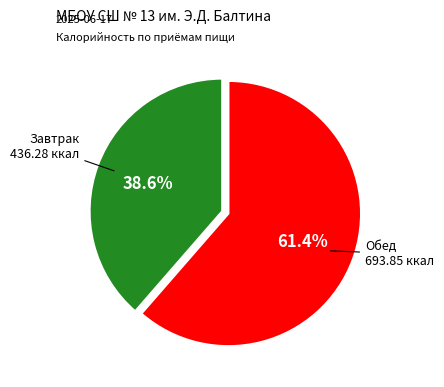

Between Завтрак and Обед, which is larger?

Обед